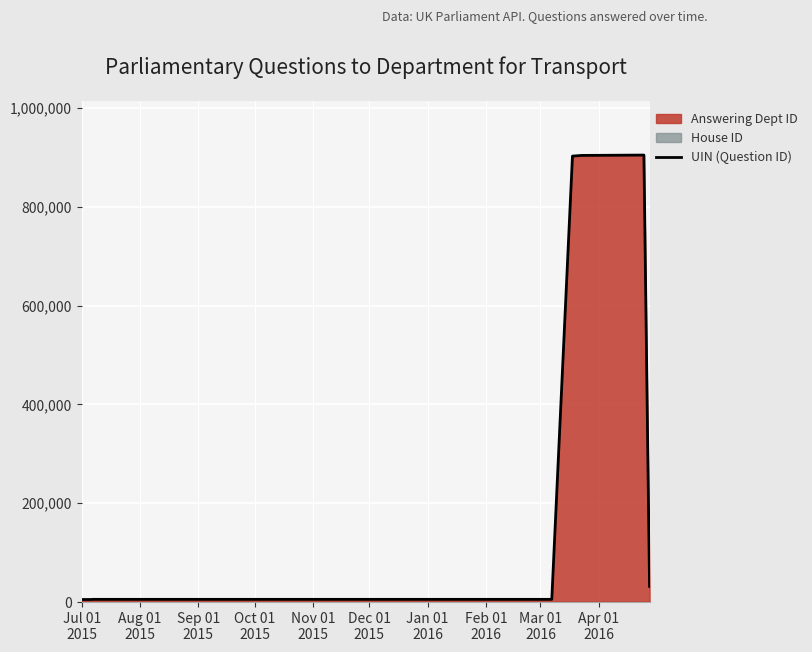

Count the number of values greater than 5539.

4